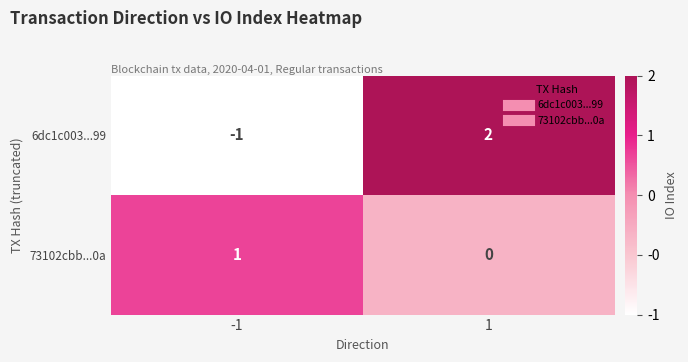

Reading right to left, what are all the values shown in this chart?

6dc1c003...99: 2	-1
73102cbb...0a: 0	1